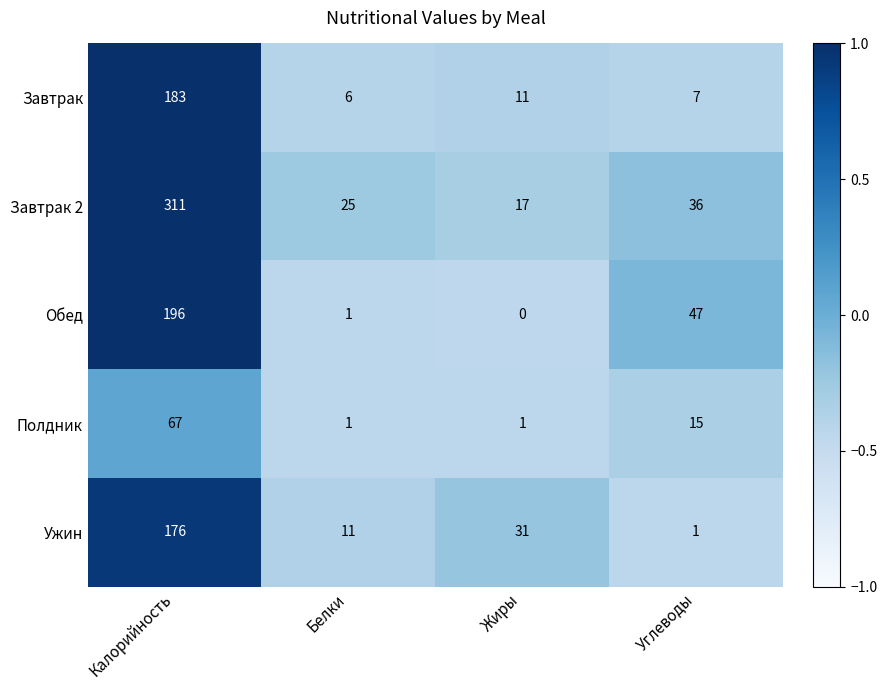

What is the total value across all series at Калорийность?

933